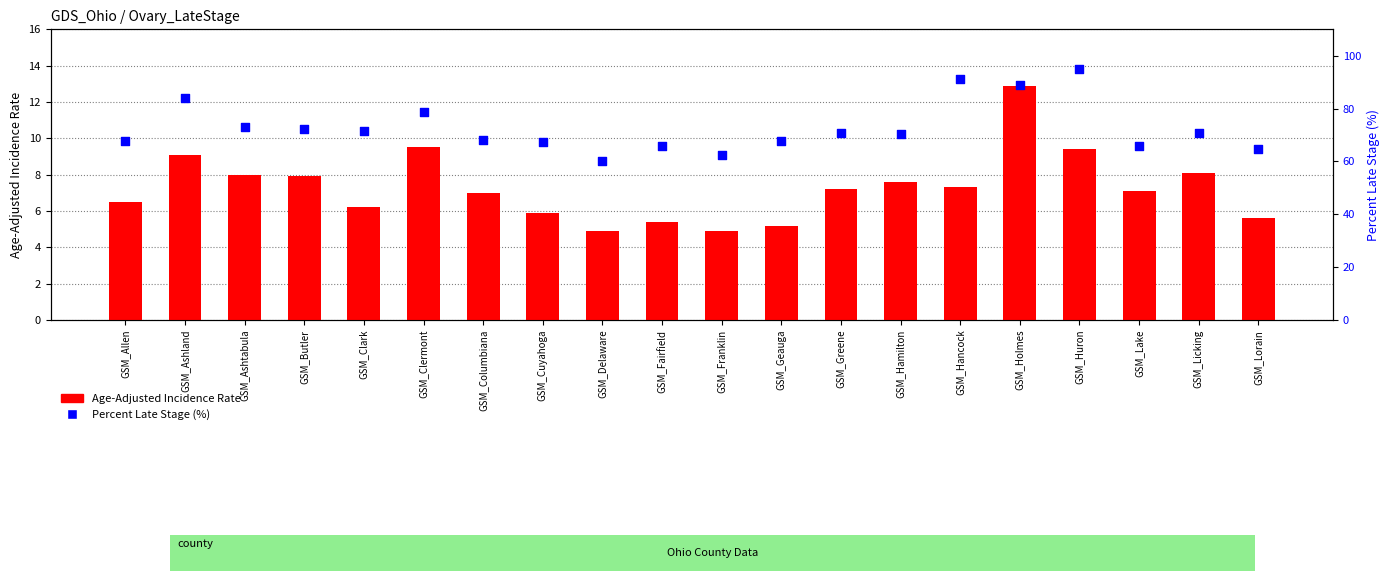

What is the total value across all series at GSM_Ashtabula?

81.0